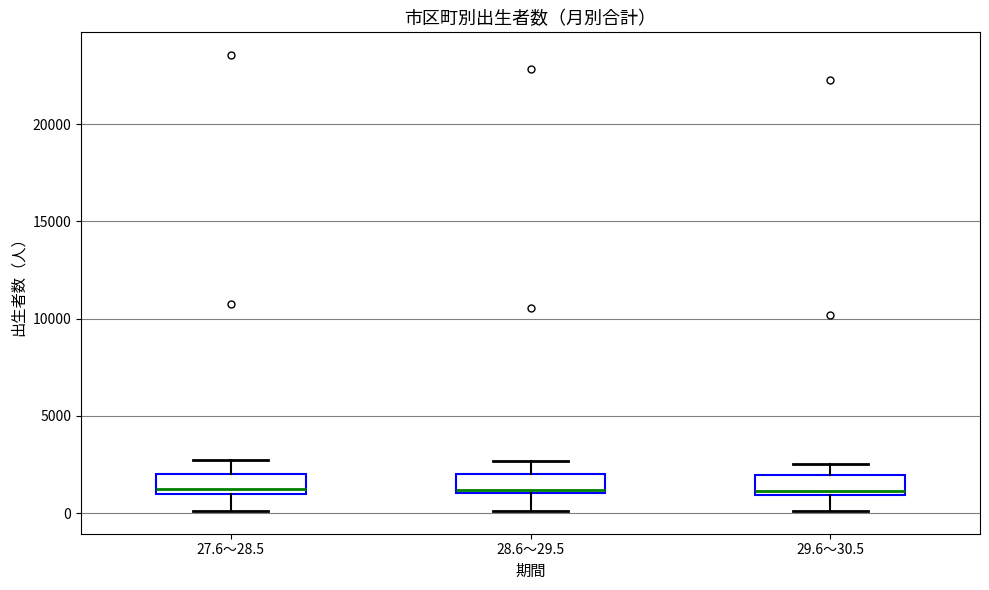

Reading left to right, transcribe this box plot: for each box, give where its median line is, the range the box spans, and where its two whiskers end, as read against the y-axis. The values are not printed on the chart, so give them approximately, as read against the axis.

27.6～28.5: median 1000 (just above the box's lower edge), box 1000 to 2000, whiskers 0 to 2500
28.6～29.5: median 1000 (just above the box's lower edge), box 1000 to 2000, whiskers 0 to 2500
29.6～30.5: median 1000 (just above the box's lower edge), box 1000 to 2000, whiskers 0 to 2500